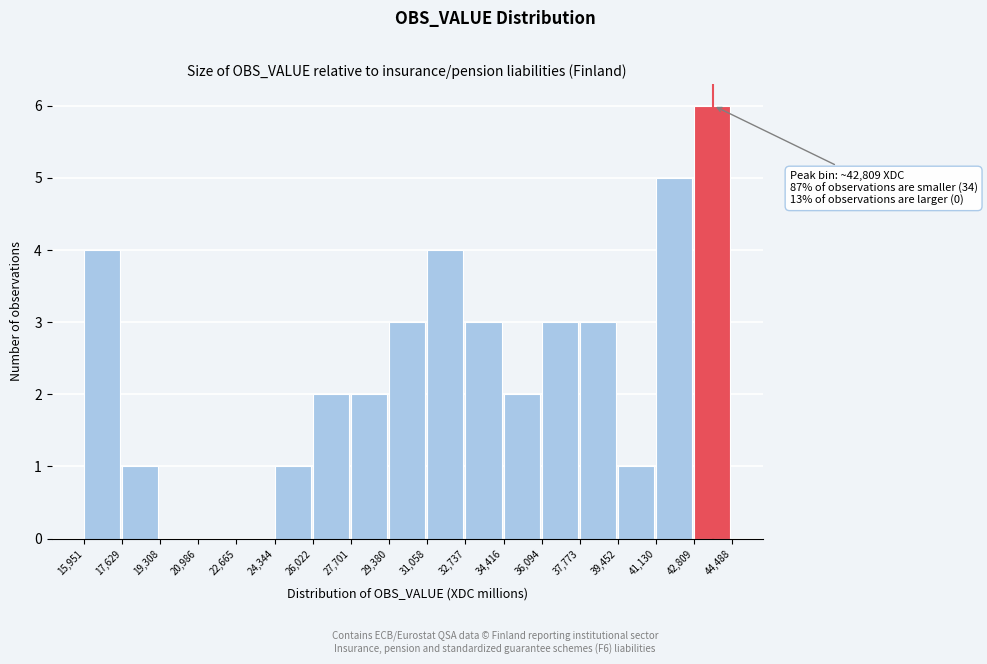

Over which range of the x-axis is the bar tallest?

42,809 to 44,488